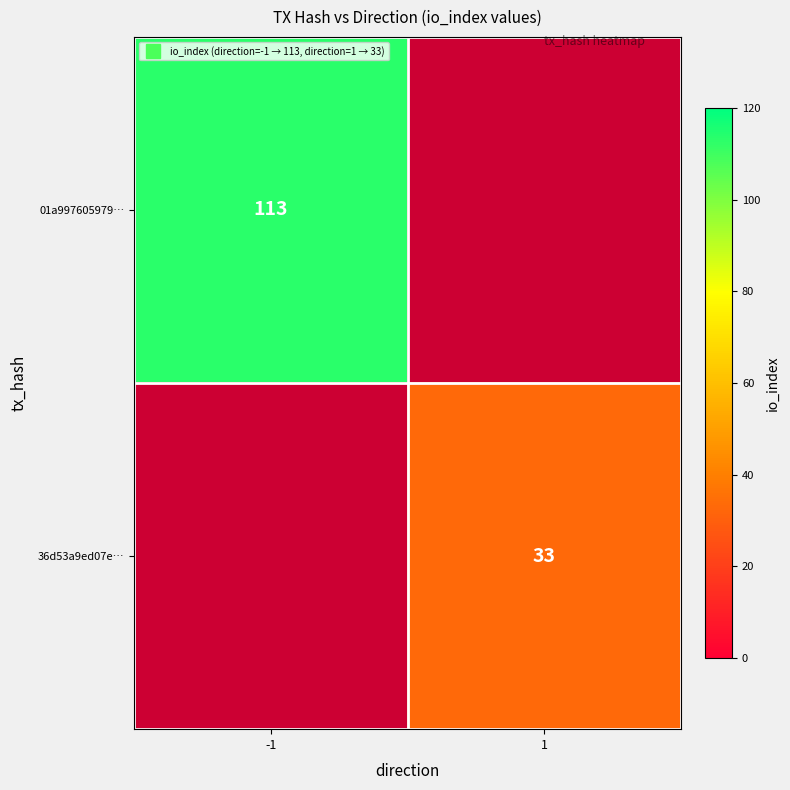

At how many categories does at least one series exceed 71?

1